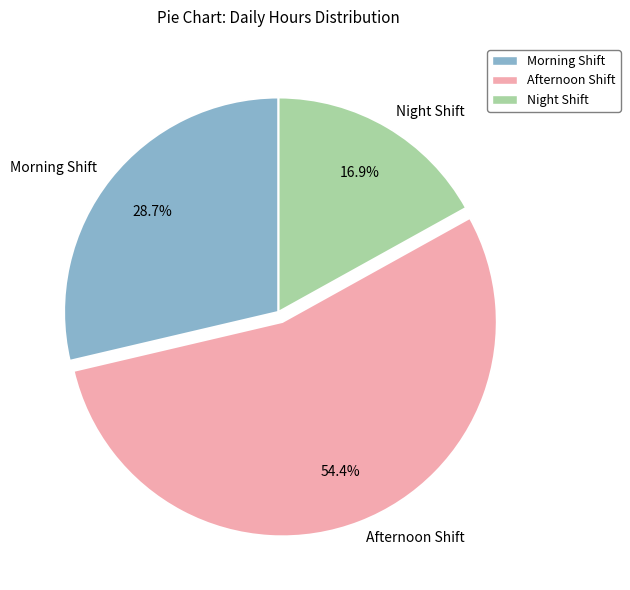

What percentage is NOT represented by Afternoon Shift?

45.6%